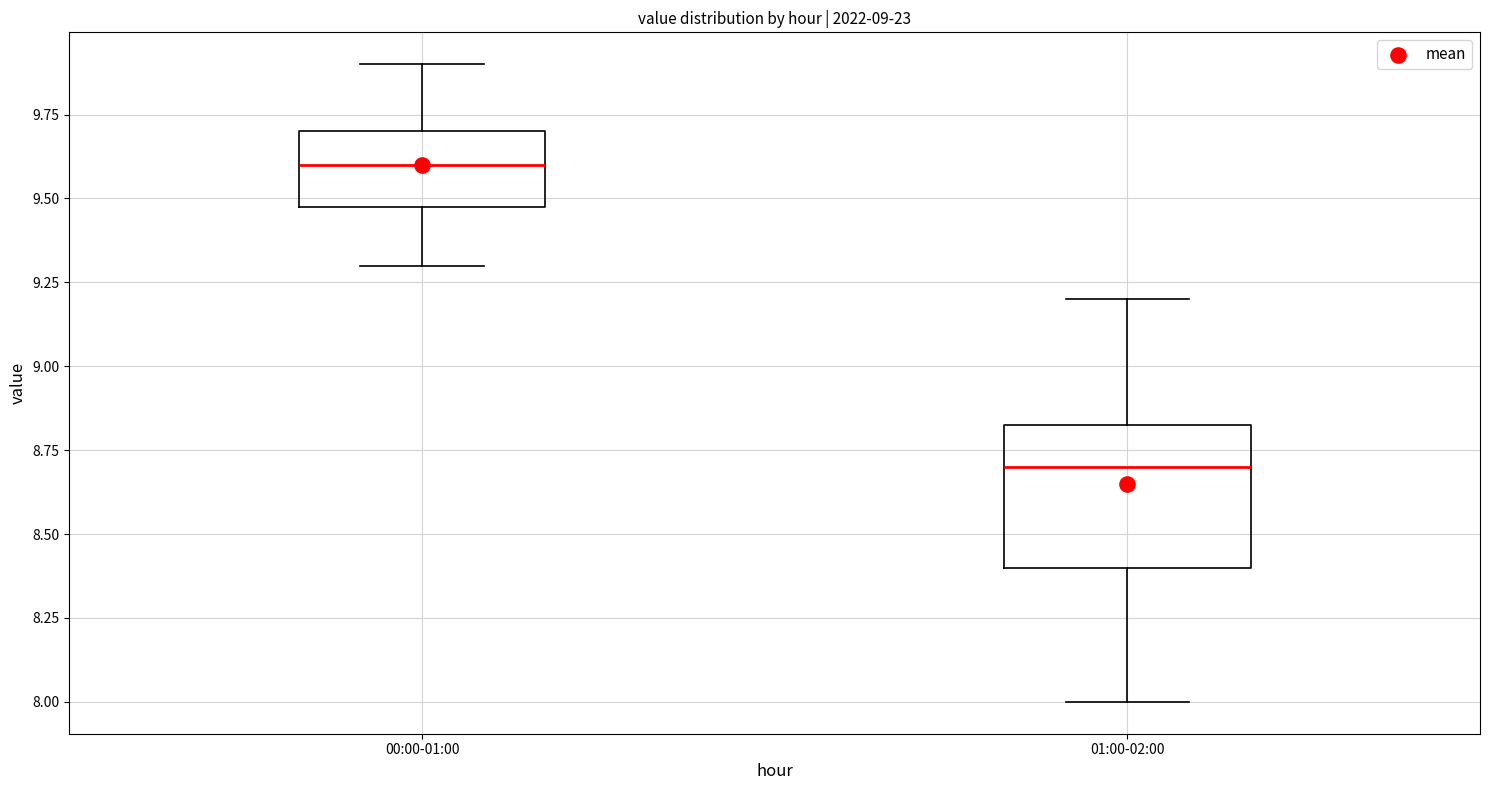

Reading left to right, read every box against the y-axis: the position of its median line, the range the box covers, and the ends of its whiskers. The values are not printed on the chart, so give them approximately, as read against the axis.

00:00-01:00: median 9.60, box 9.50 to 9.70, whiskers 9.30 to 9.90
01:00-02:00: median 8.70, box 8.40 to 8.85, whiskers 8.00 to 9.20